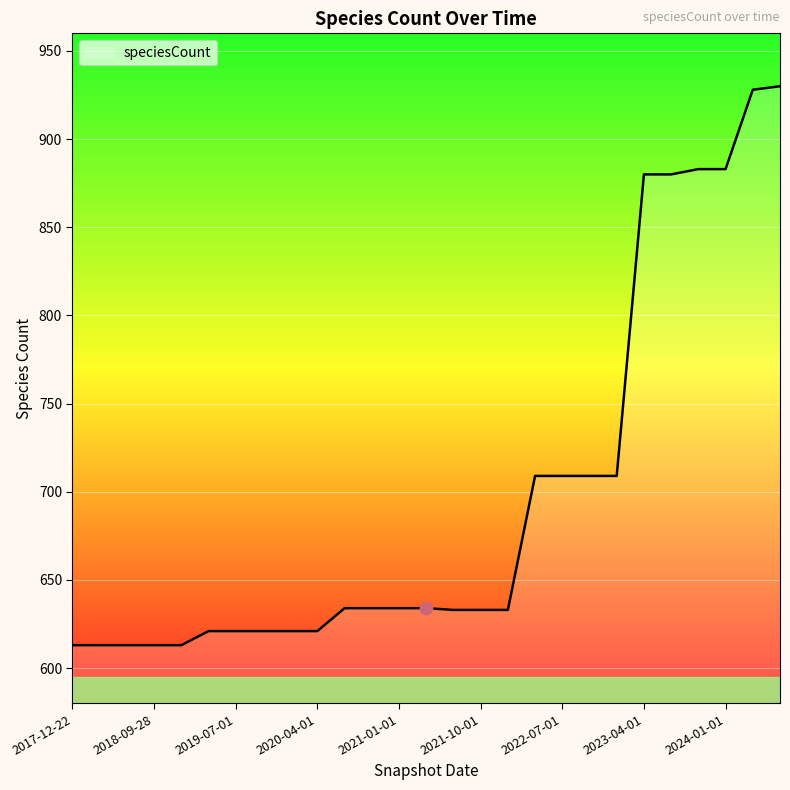

What is the minimum value shown in the chart?

613